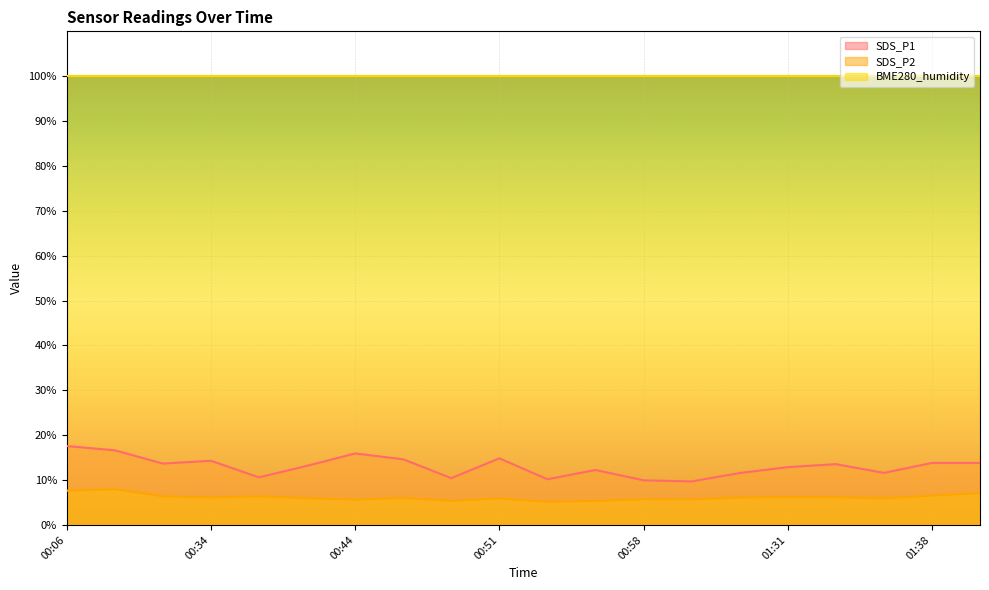

Is the value of SDS_P1 at 00:06 greater than the value of SDS_P2 at 01:38?

Yes